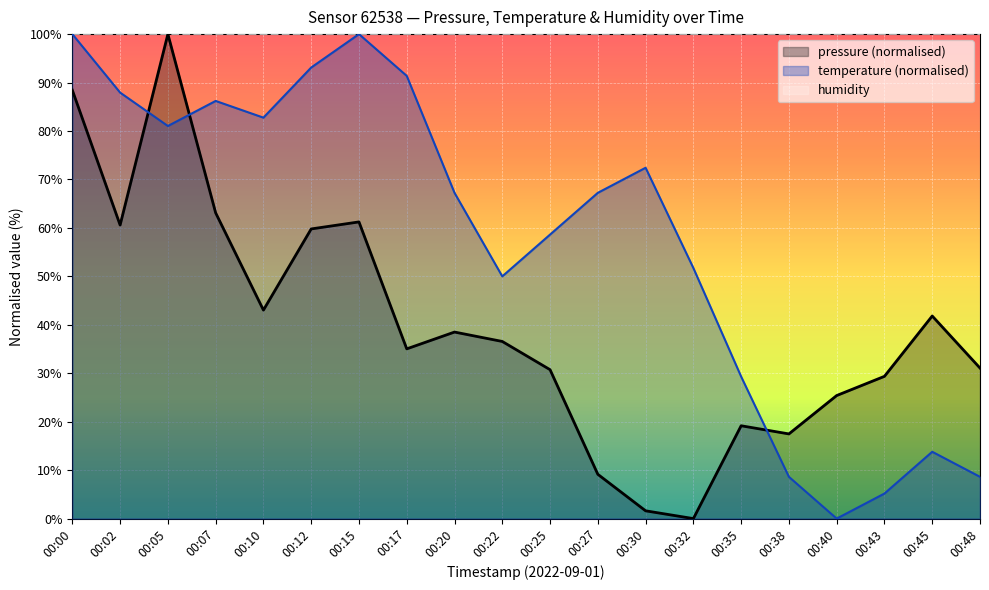

At how many categories does at least one series exceed 63?

20